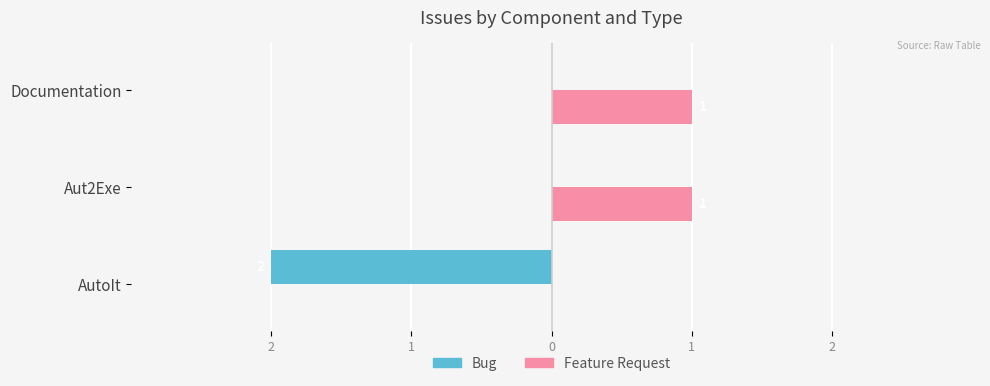

What is the average value of the Bug series?

-1